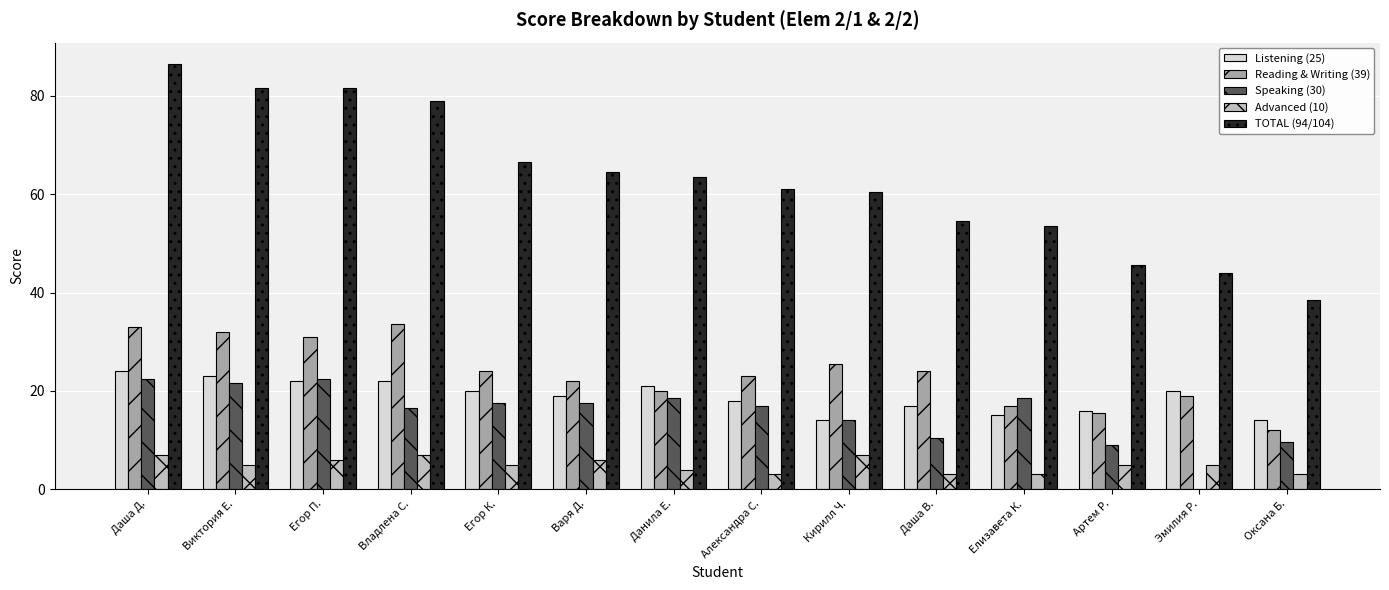

At which label does Advanced (10) first exceed 5?

Даша Д.